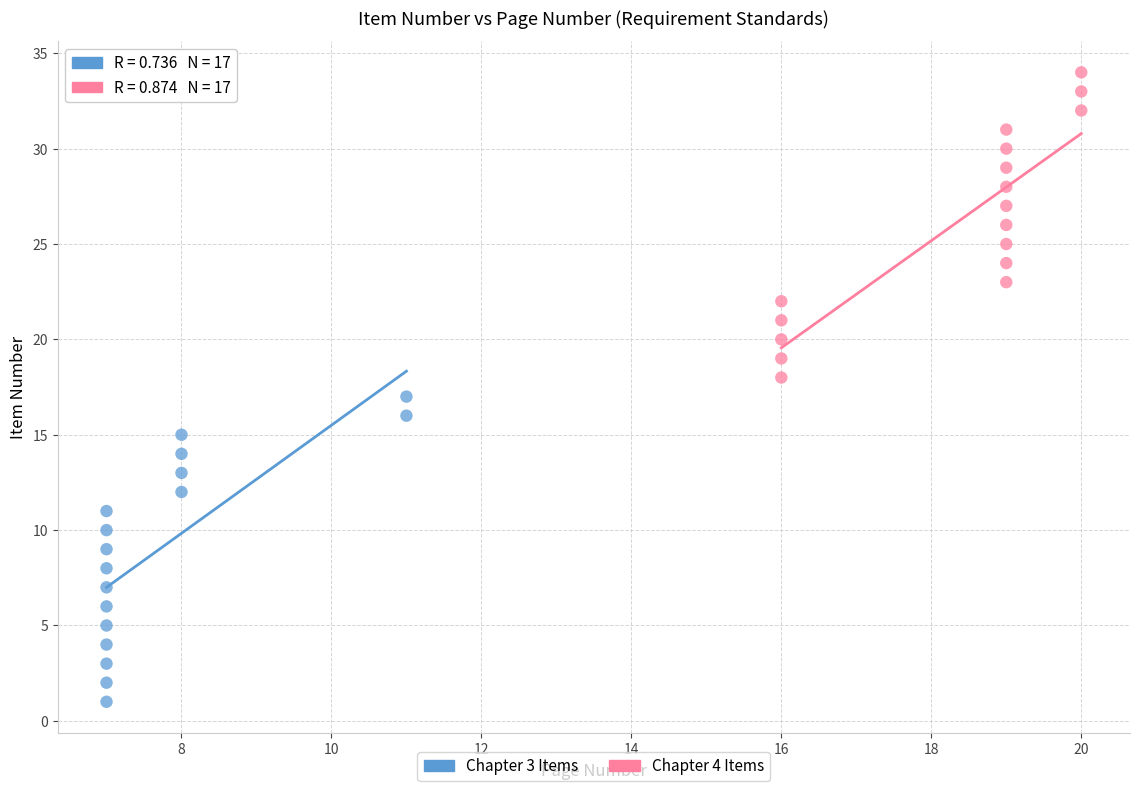

Which series reaches the minimum Y coordinate?

Chapter 3 Items